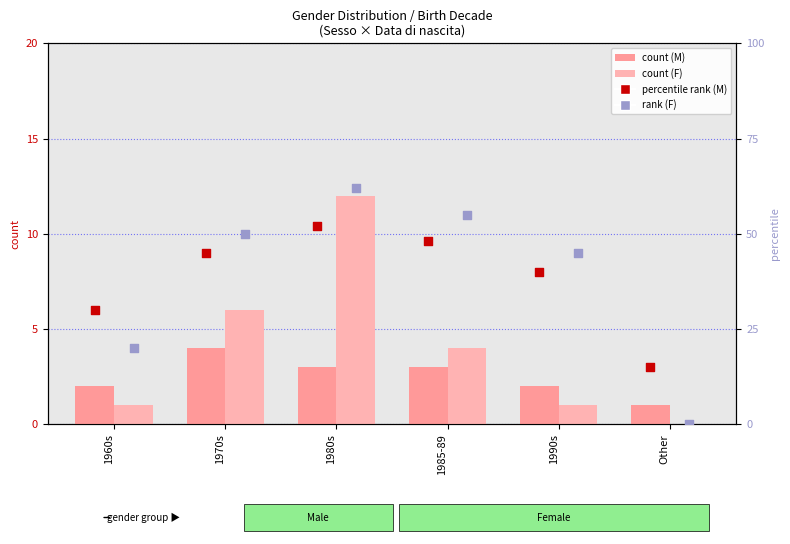

What is the total value across all series at 1985-89?

110